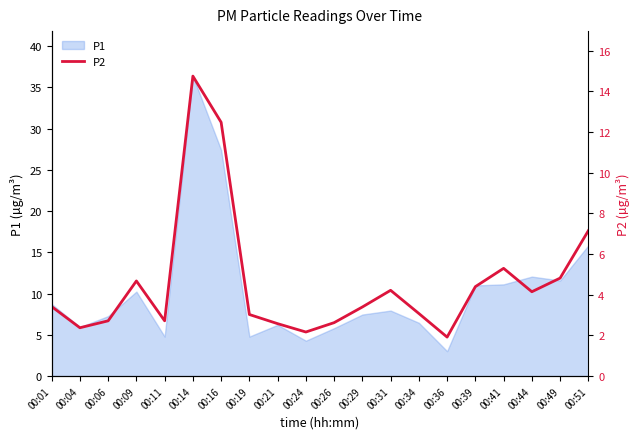

At which category does the chart reach its minimum across all series?

00:36